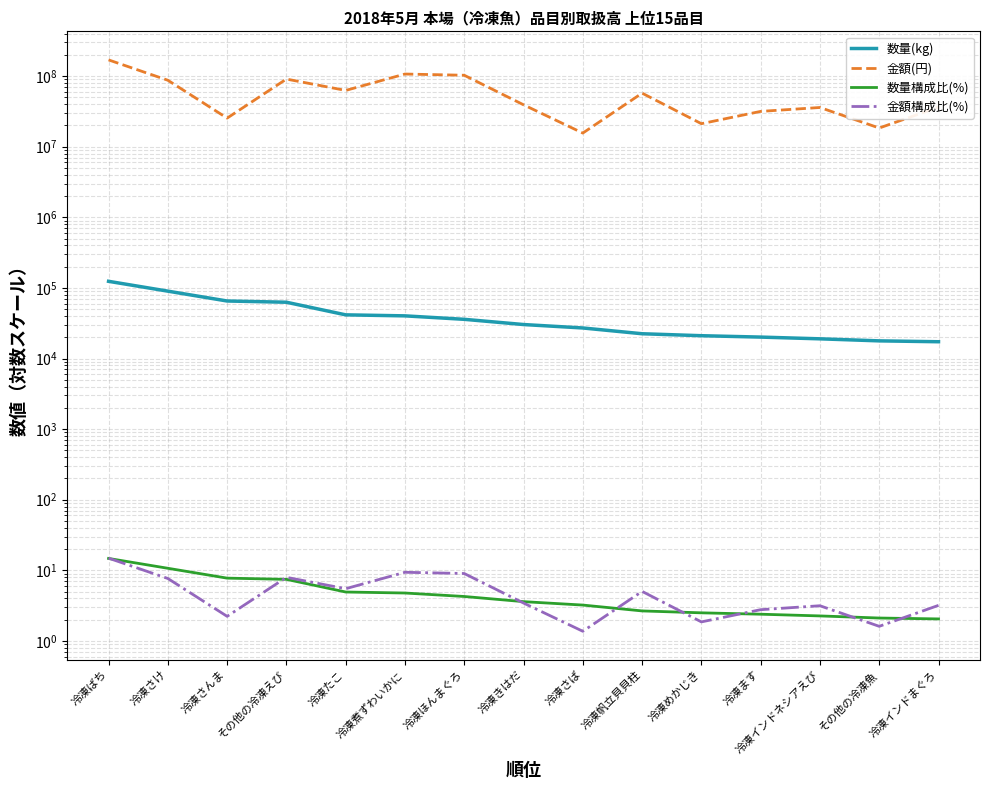

Which series has the widest spread of values?

金額(円)